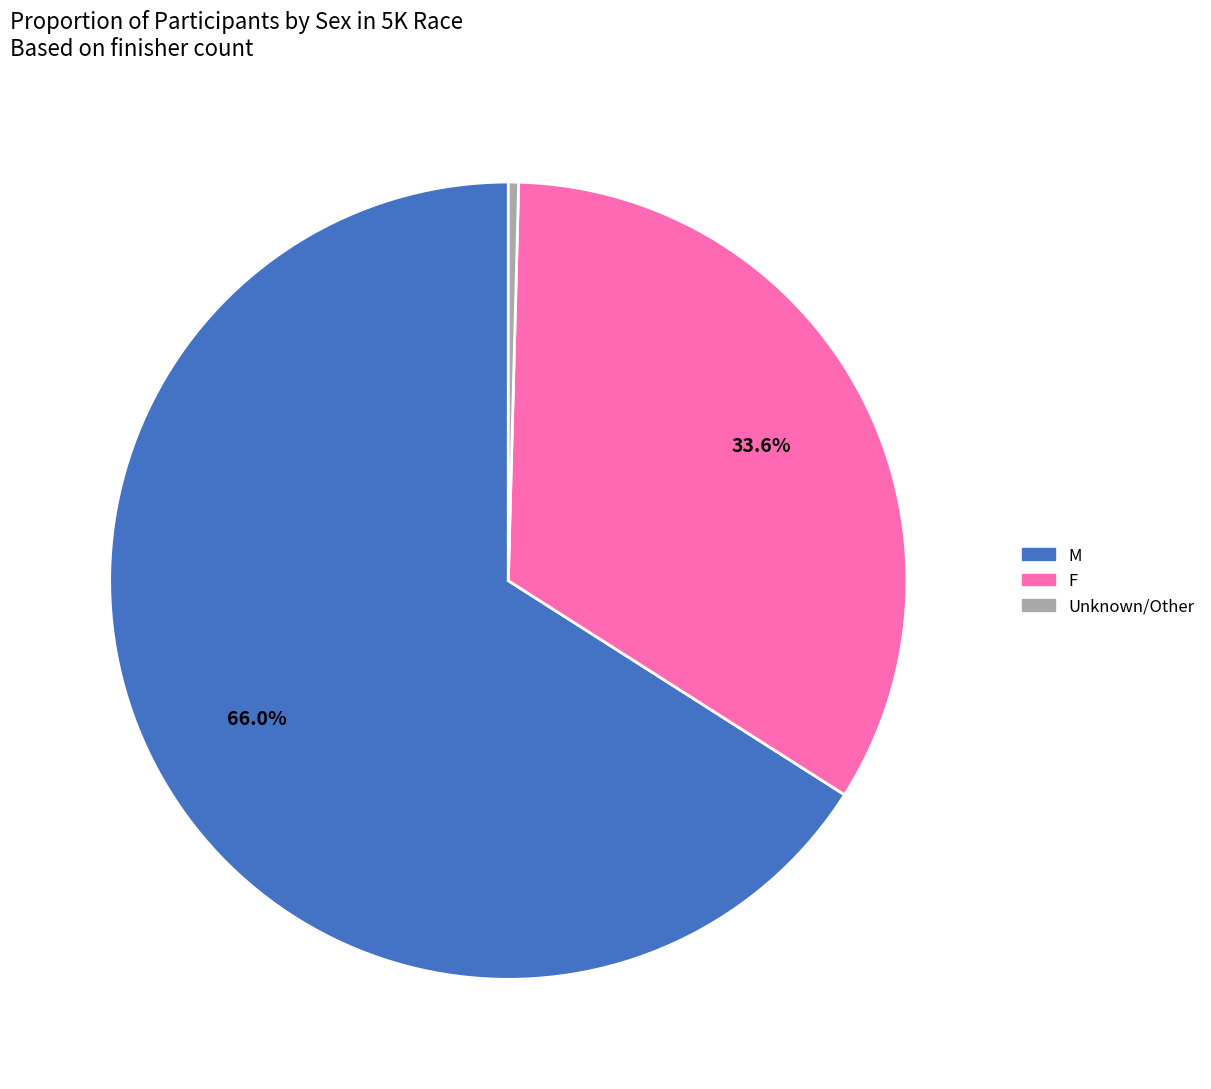

Does Unknown/Other represent more than half of the total?

No